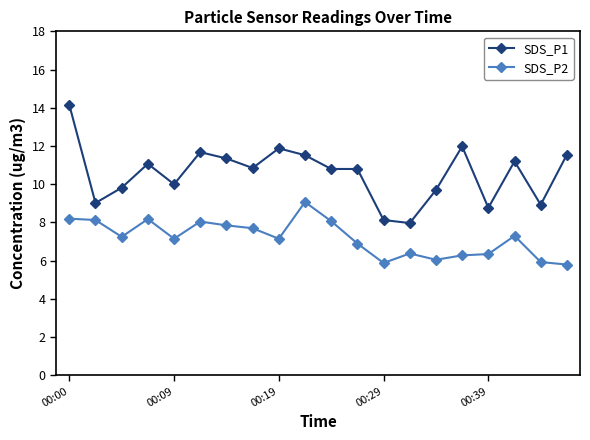

True or false: SDS_P1 and SDS_P2 cross at least once.

False